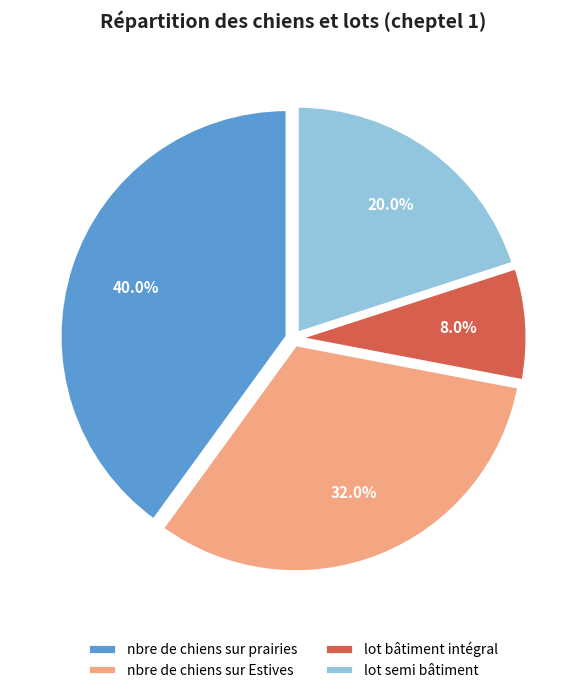

Rank the categories by value from lowest to highest.

lot bâtiment intégral, lot semi bâtiment, nbre de chiens sur Estives, nbre de chiens sur prairies